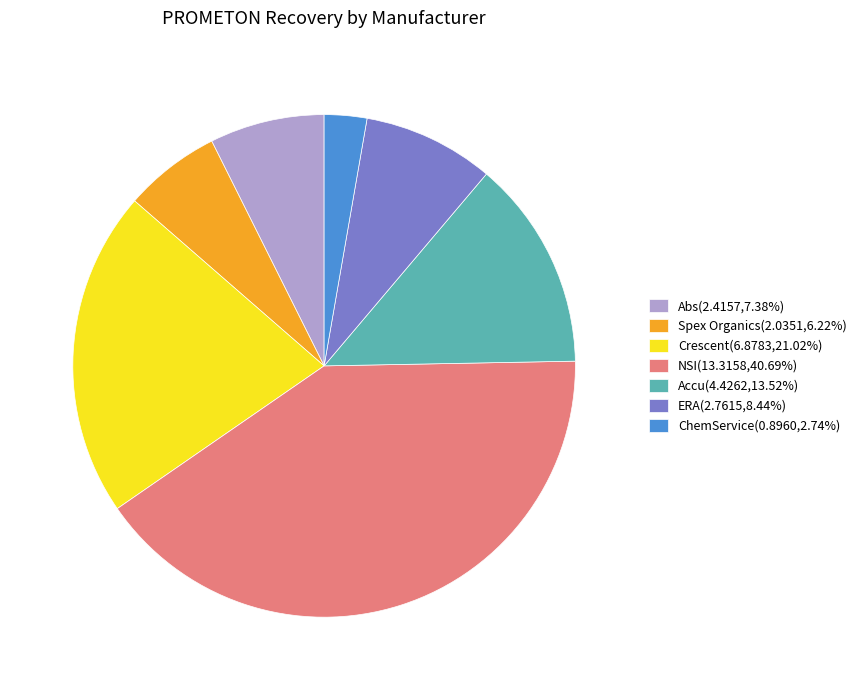

Is there any slice that represents more than half of the pie?

No